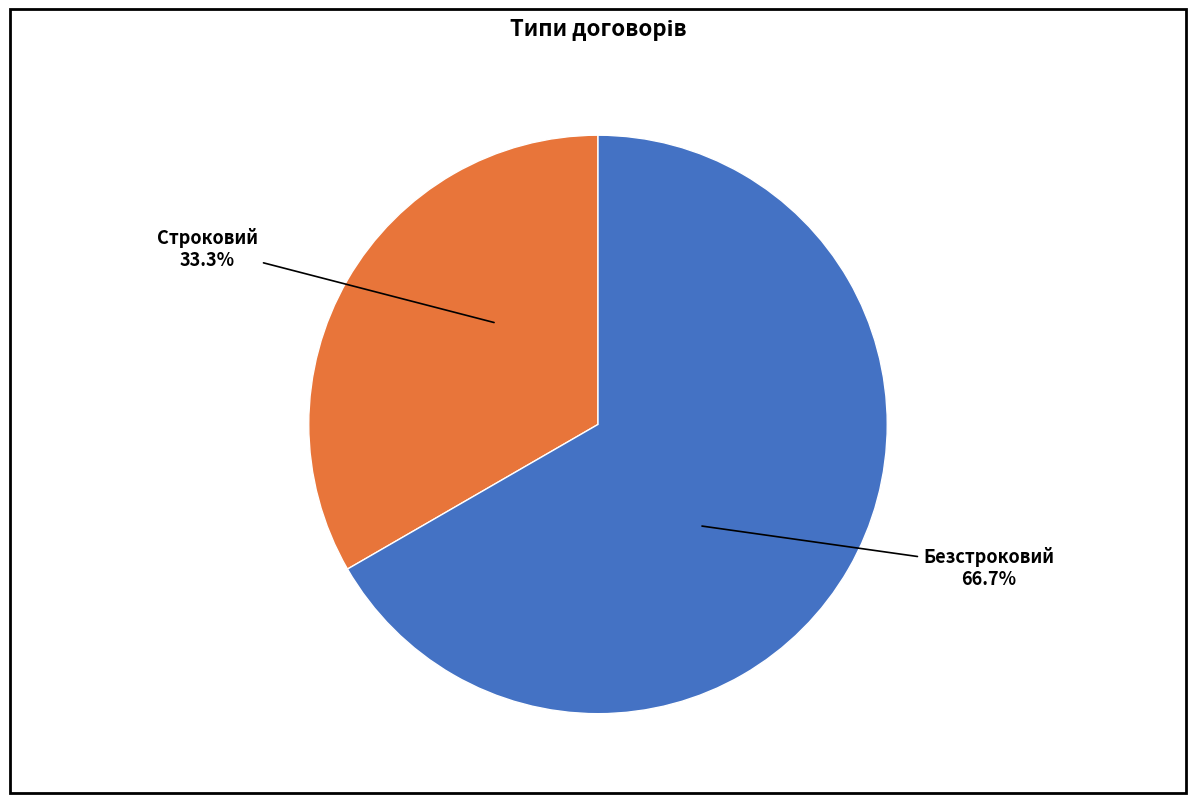

Does any single category account for the majority?

Yes